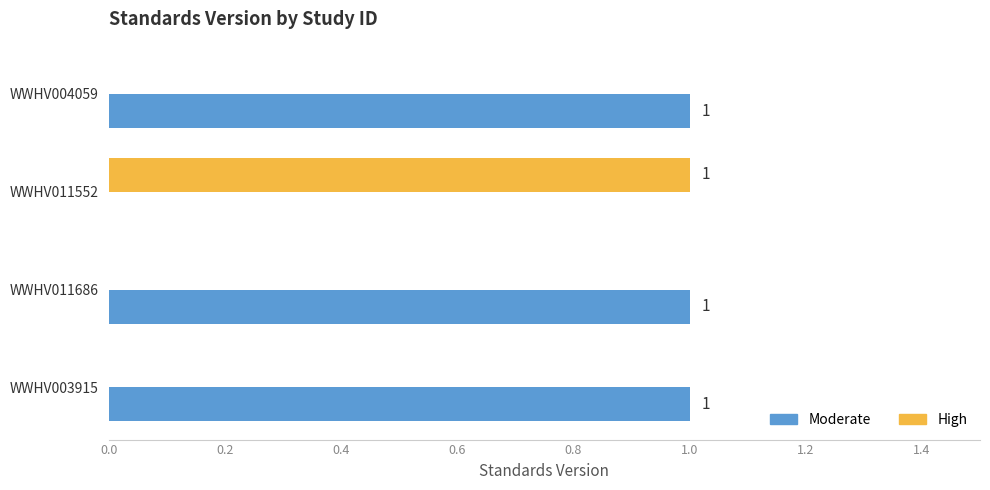

Which category has the highest value in the High series?

WWHV011552